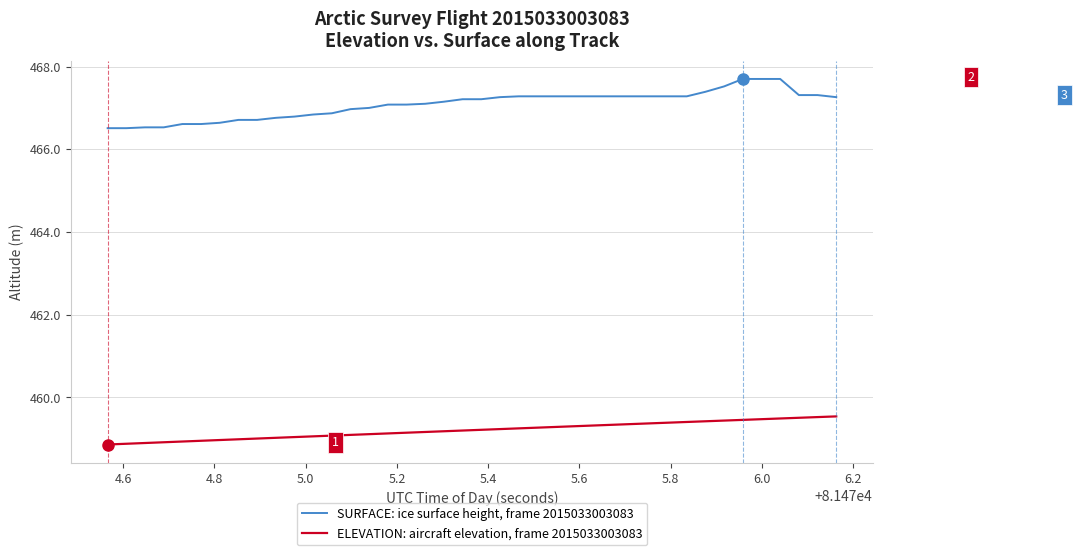

True or false: SURFACE: ice surface height, frame 2015033003083 and ELEVATION: aircraft elevation, frame 2015033003083 intersect in this chart.

False